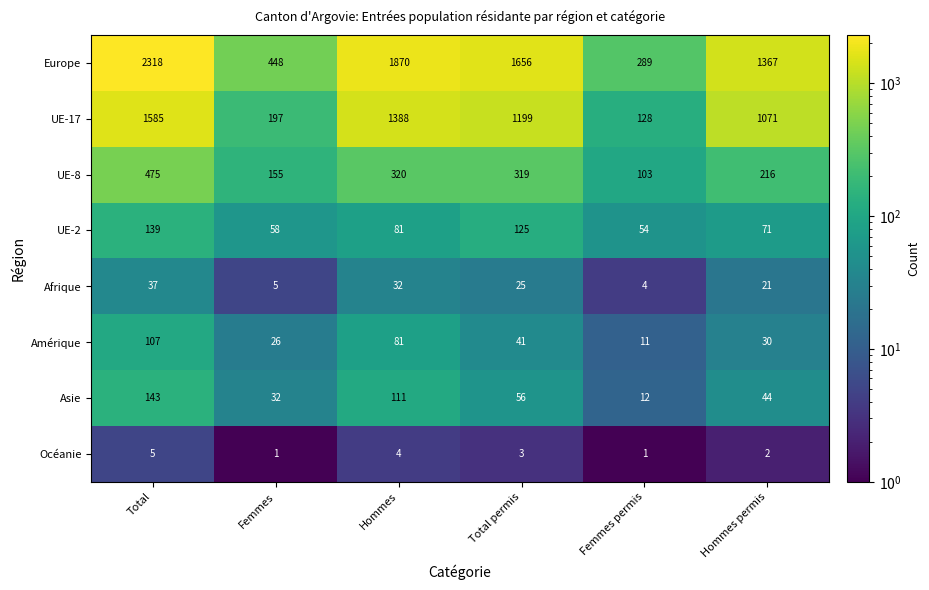

Rank the series at Total permis from highest to lowest value.

Europe, UE-17, UE-8, UE-2, Asie, Amérique, Afrique, Océanie